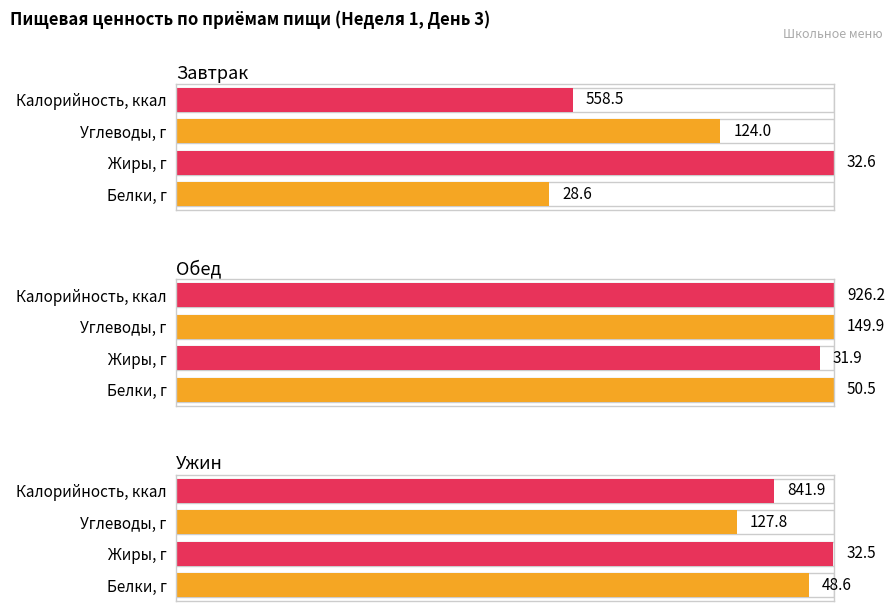

What is the difference between the second highest and second lowest values in the Завтрак series?

91.4